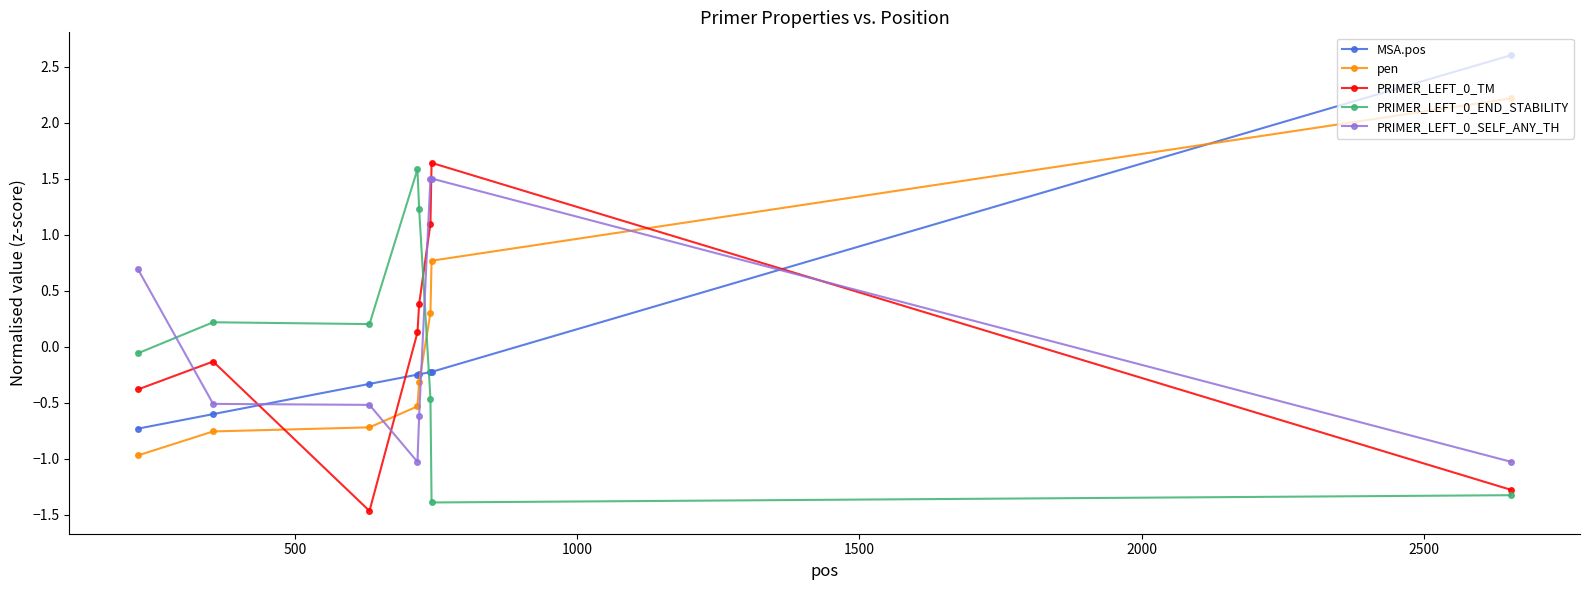

Which series ends up on top after the final intersection of PRIMER_LEFT_0_END_STABILITY and PRIMER_LEFT_0_SELF_ANY_TH?

PRIMER_LEFT_0_SELF_ANY_TH